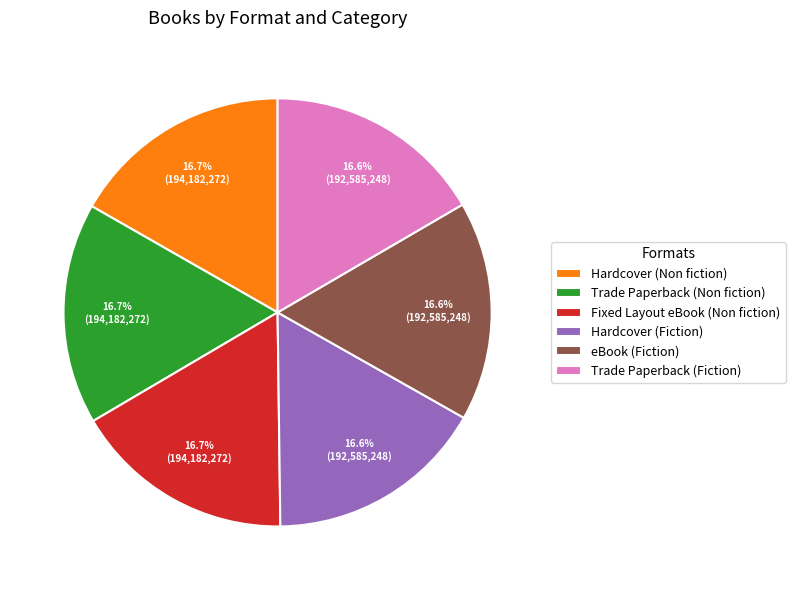

What is the ratio of the value at Hardcover (Fiction) to the value at Trade Paperback (Fiction)?

1.0